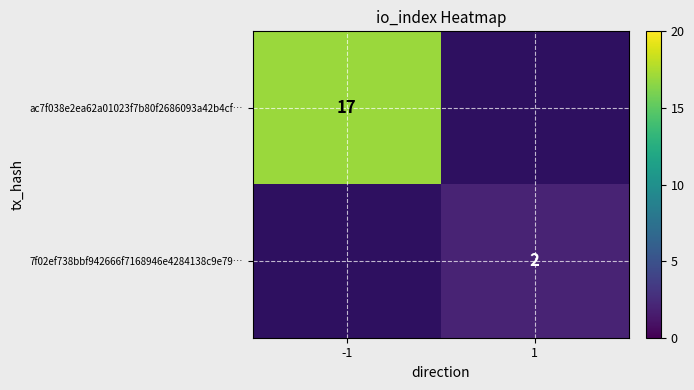

The ac7f038e2ea62a01023f7b80f2686093a42b4cf… series shows 24 at -1. True or false?

False